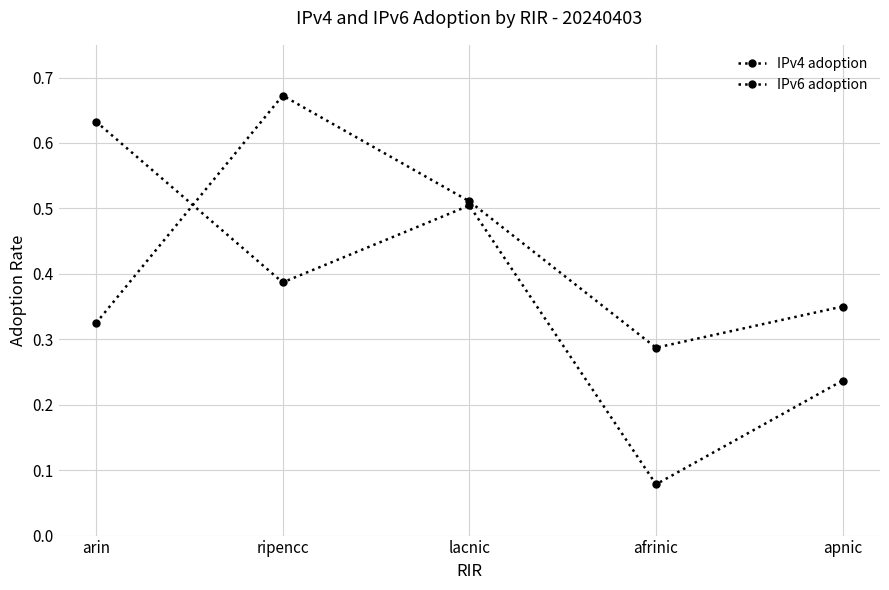

What is the approximate value of IPv4 adoption at afrinic?

0.3